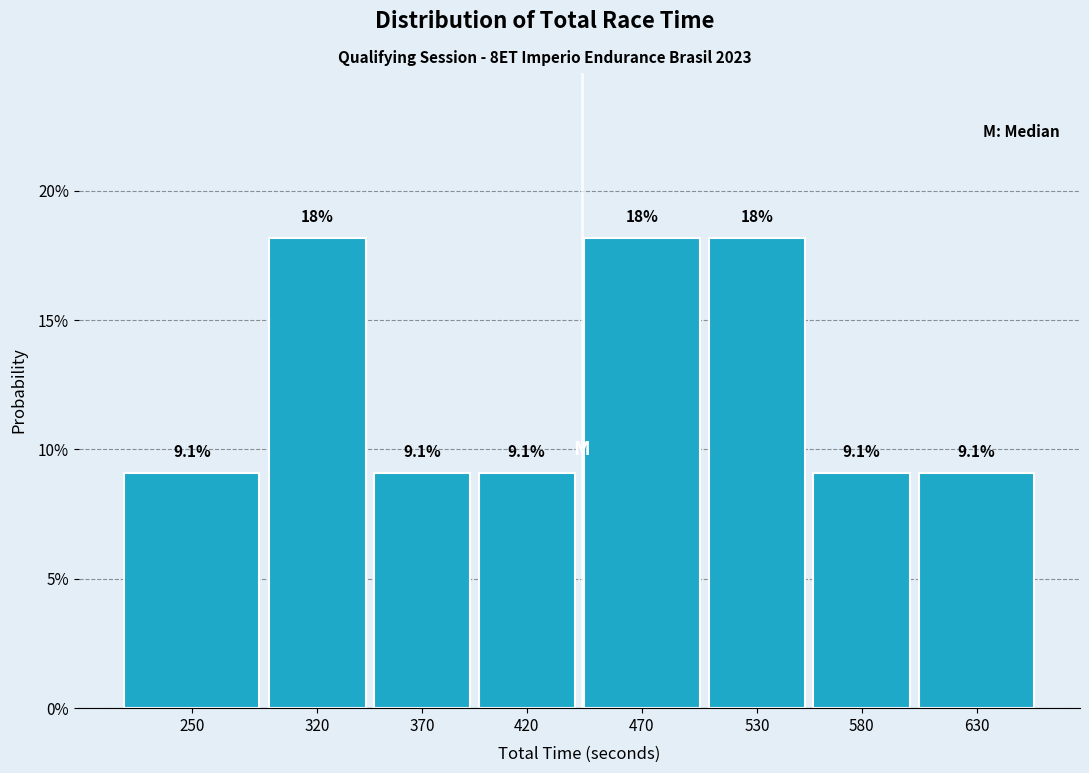

Reading left to right, list all the values displayed in this chart.

250=9.1	320=18.2	370=9.1	420=9.1	470=18.2	530=18.2	580=9.1	630=9.1